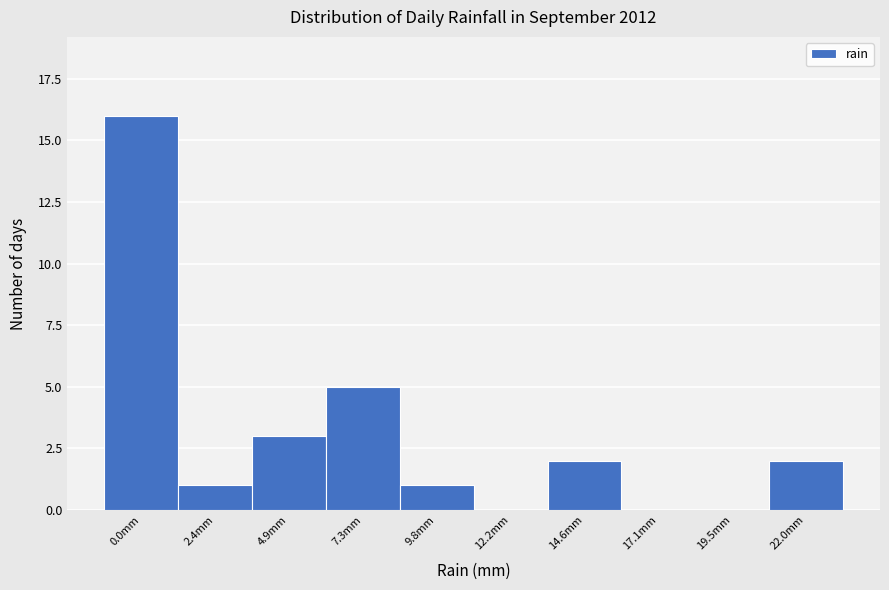

Reading left to right, extract all data points from this chart.

0.0mm=16	2.4mm=1	4.9mm=3	7.3mm=5	9.8mm=1	12.2mm=0	14.6mm=2	17.1mm=0	19.5mm=0	22.0mm=2